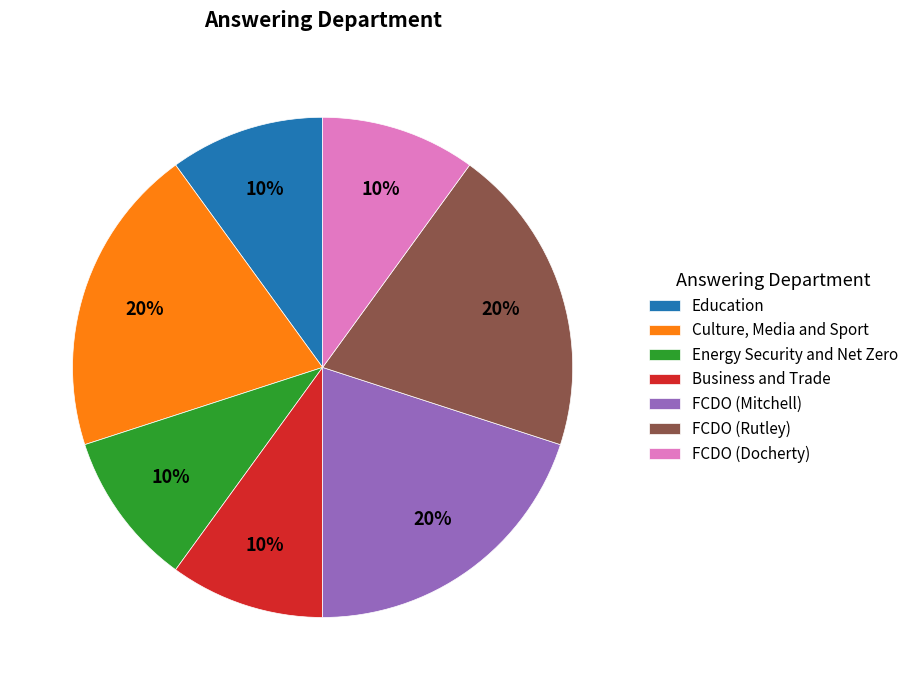

To the nearest percent, what percentage of the pie is Education?

10%